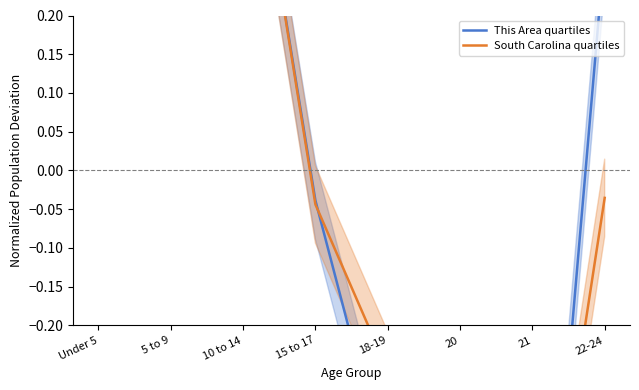

Which series has the largest range (max minus min)?

This Area quartiles